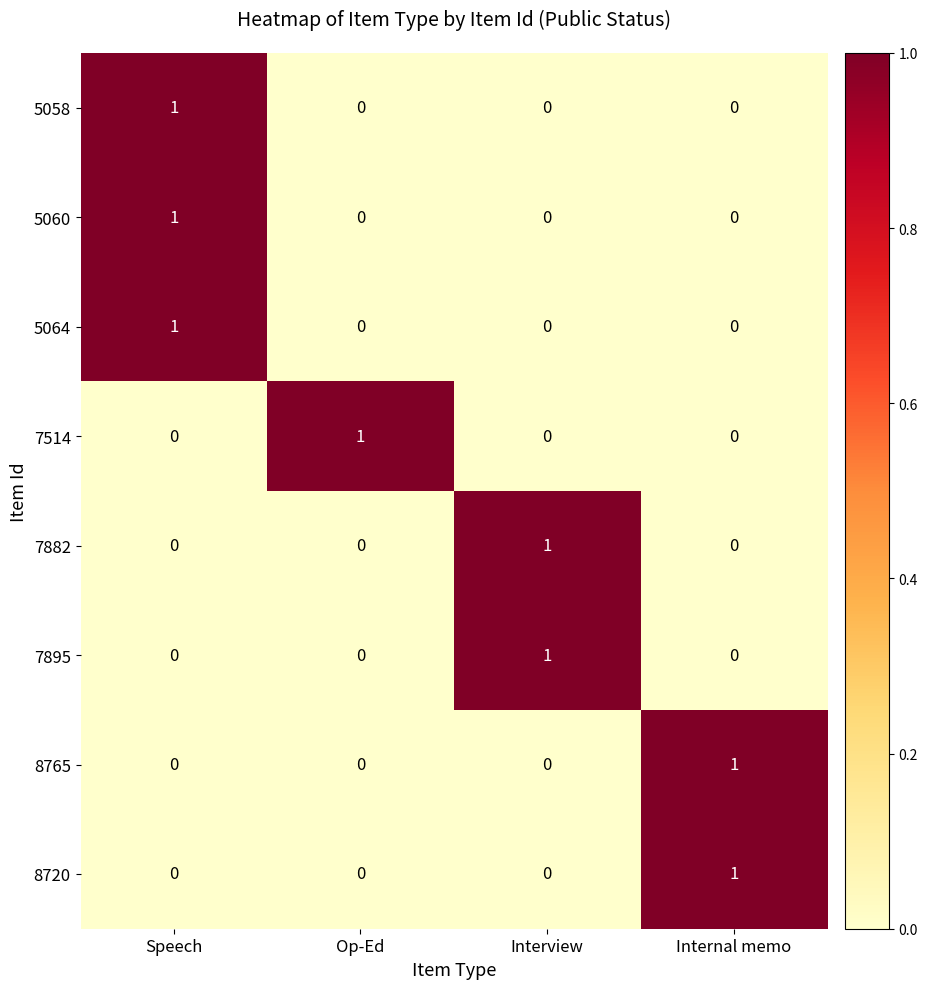

At how many categories does at least one series exceed 0?

4